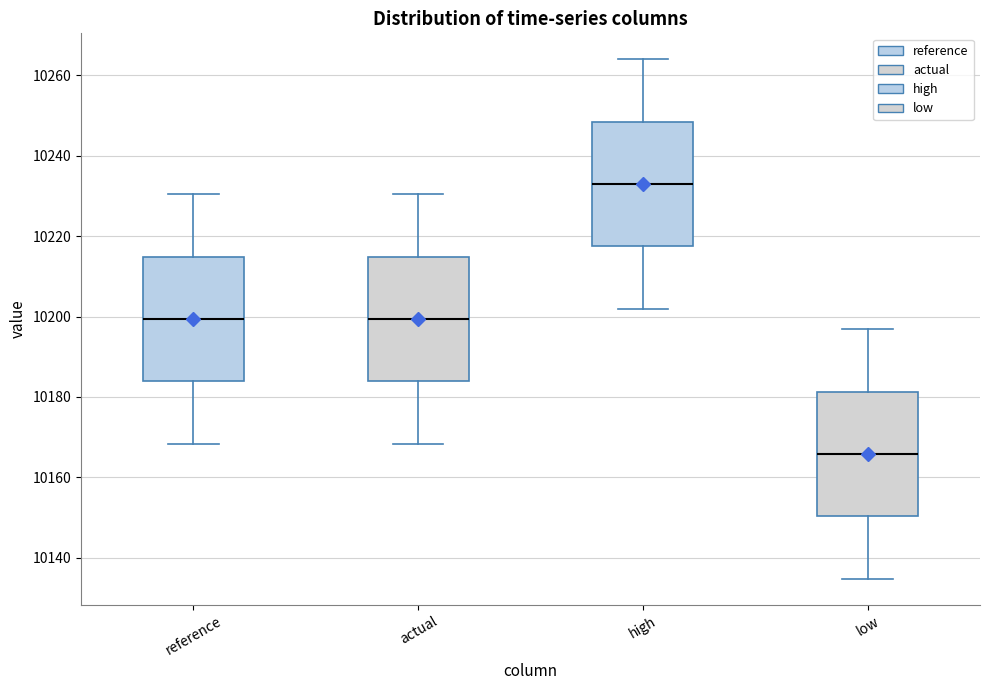

Reading left to right, transcribe this box plot: for each box, give where its median line is, the range the box spans, and where its two whiskers end, as read against the y-axis. The values are not printed on the chart, so give them approximately, as read against the axis.

reference: median 10200, box 10184 to 10214, whiskers 10168 to 10230
actual: median 10200, box 10184 to 10214, whiskers 10168 to 10230
high: median 10234, box 10218 to 10248, whiskers 10202 to 10264
low: median 10166, box 10150 to 10182, whiskers 10134 to 10196